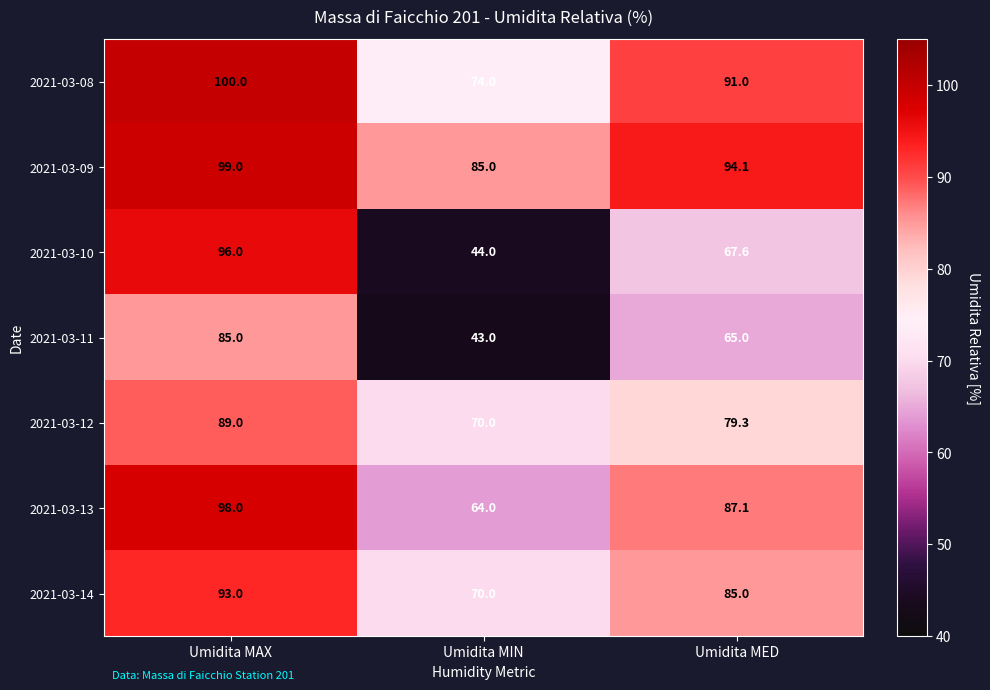

Is it true that 2021-03-13 equals 64.0 at Umidita MIN?

True